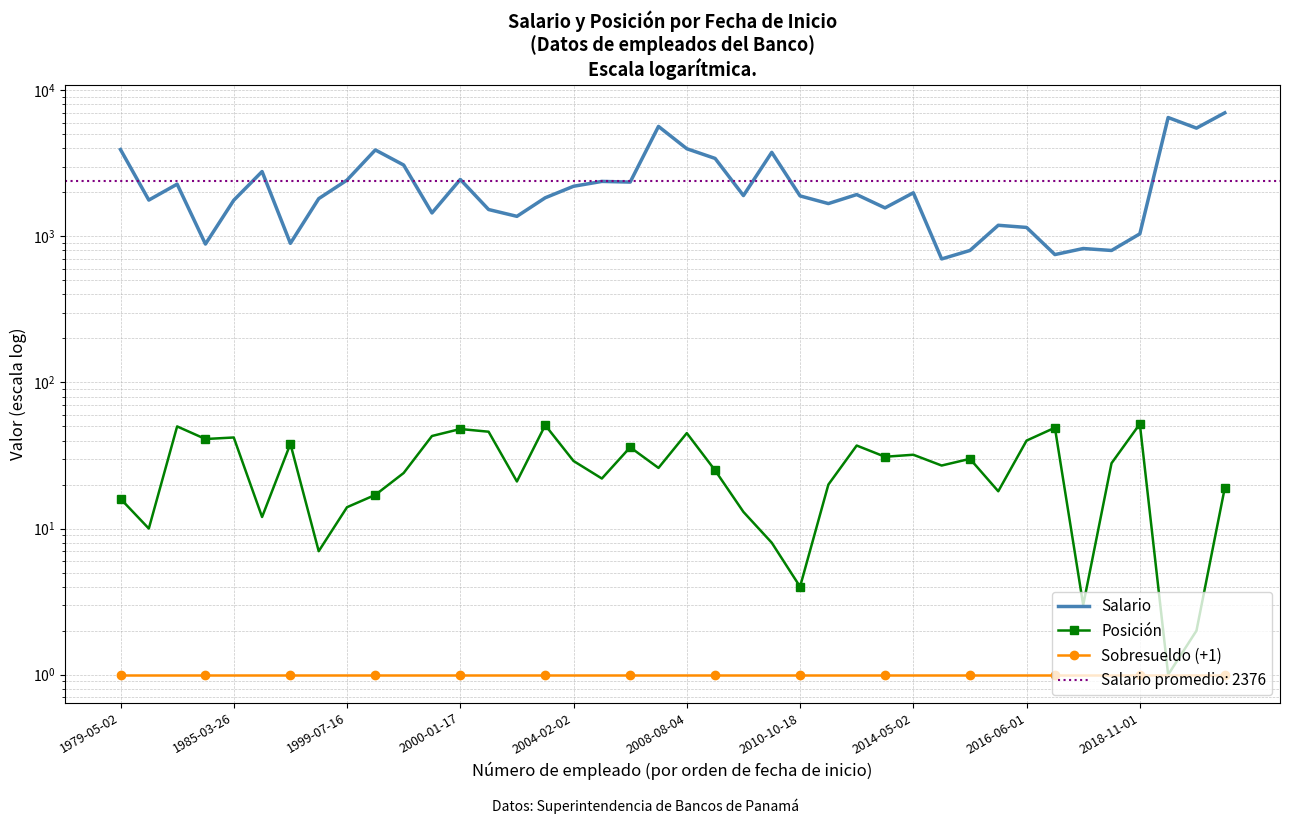

Count the number of data series in this chart.

3